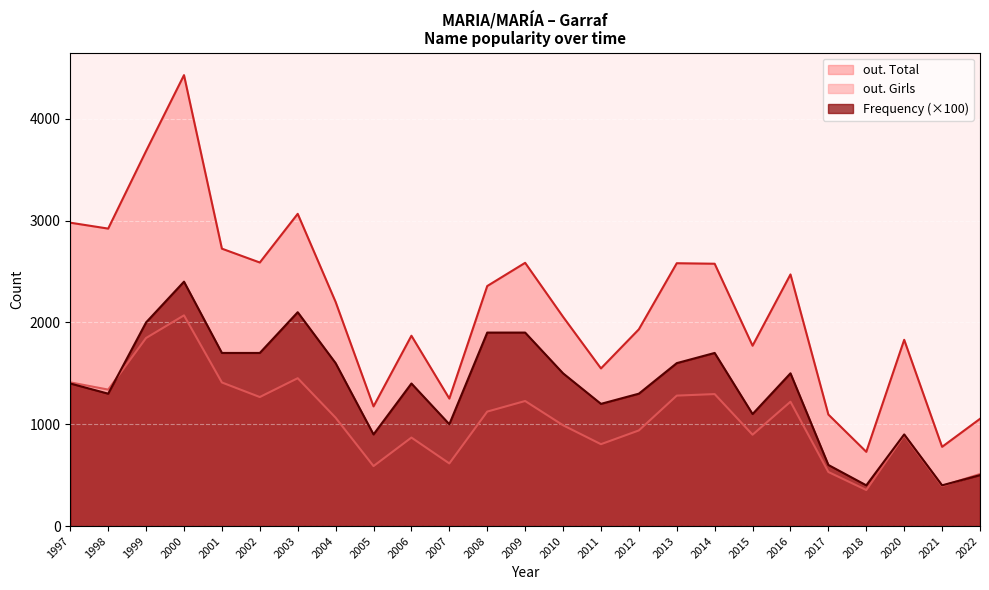

Reading left to right, transcribe all the data shown in this chart.

out. Total: 1997=2979	1998=2921	1999=3683	2000=4428	2001=2724	2002=2588	2003=3066	2004=2201	2005=1175	2006=1869	2007=1252	2008=2357	2009=2585	2010=2055	2011=1548	2012=1932	2013=2581	2014=2576	2015=1771	2016=2471	2017=1095	2018=729	2020=1829	2021=778	2022=1053
out. Girls: 1997=1411	1998=1340	1999=1847	2000=2069	2001=1410	2002=1267	2003=1452	2004=1064	2005=589	2006=869	2007=615	2008=1124	2009=1228	2010=990	2011=804	2012=939	2013=1281	2014=1296	2015=897	2016=1221	2017=531	2018=354	2020=891	2021=393	2022=511
Frequency: 1997=1400	1998=1300	1999=2000	2000=2400	2001=1700	2002=1700	2003=2100	2004=1600	2005=900	2006=1400	2007=1000	2008=1900	2009=1900	2010=1500	2011=1200	2012=1300	2013=1600	2014=1700	2015=1100	2016=1500	2017=600	2018=400	2020=900	2021=400	2022=500